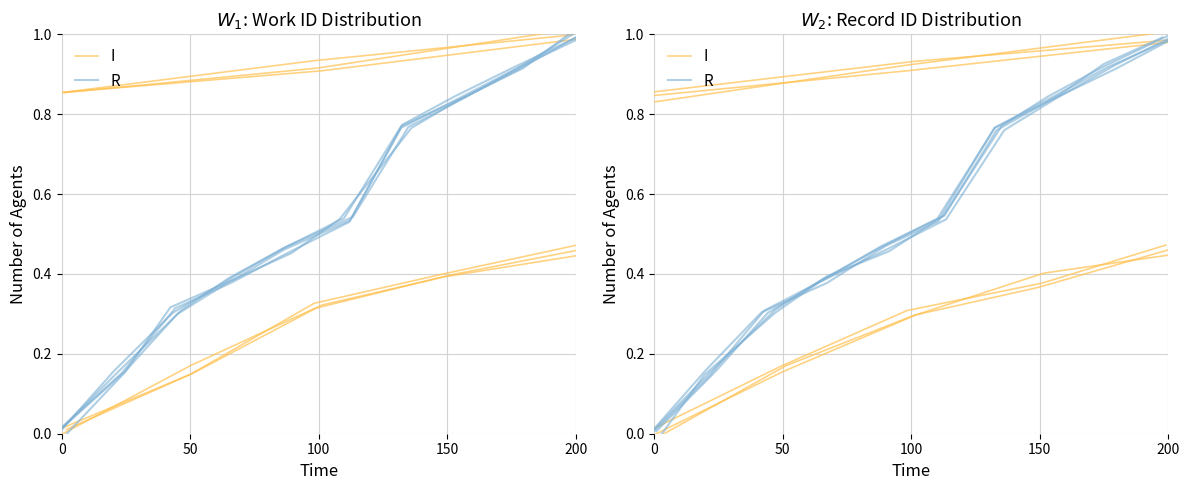

What is the sum of all values?

5.4